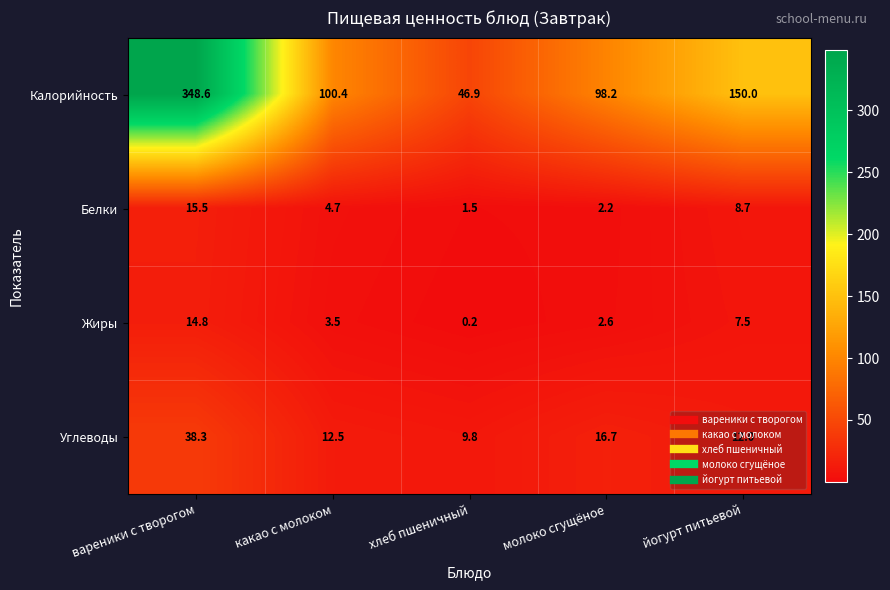

What is the greatest value displayed?

348.6